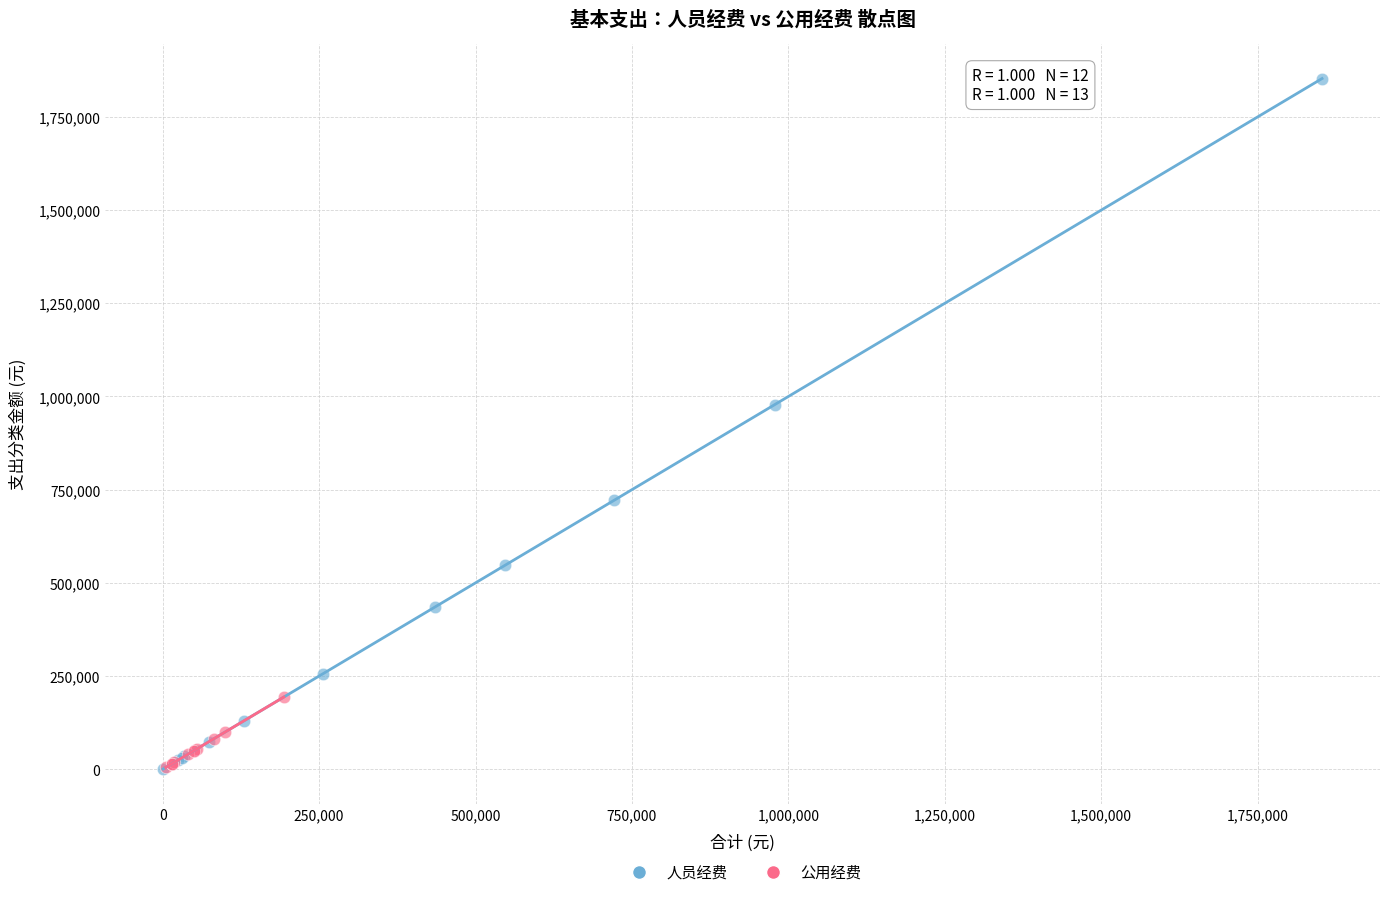

Which series has the largest Y range (max minus min)?

人员经费